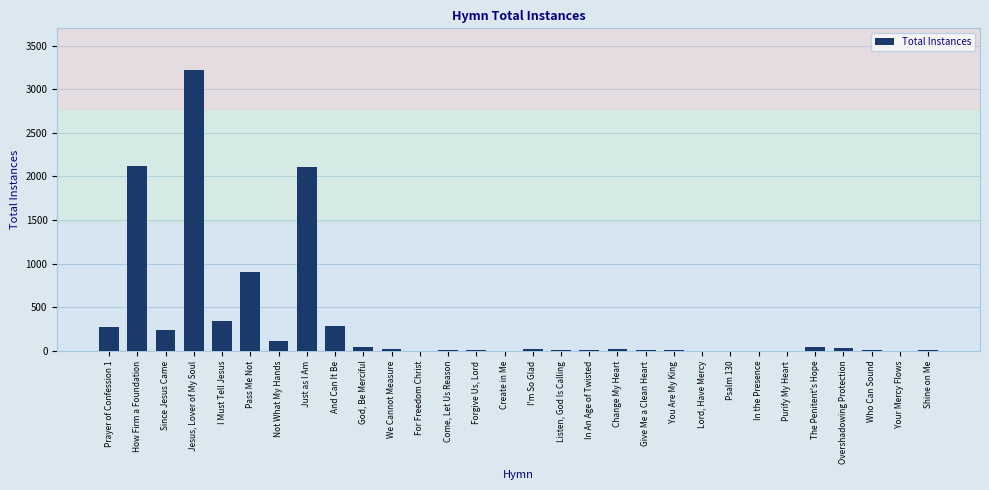

At which category does the chart reach its peak across all series?

Jesus, Lover of My Soul